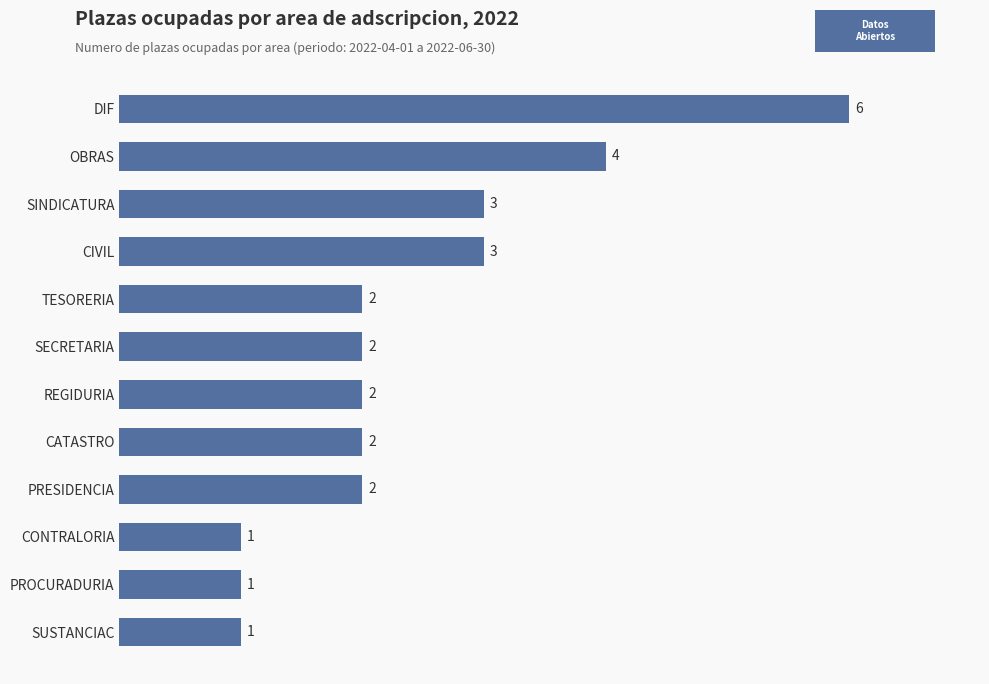

What is the sum of the values at CIVIL and SUSTANCIAC?

4